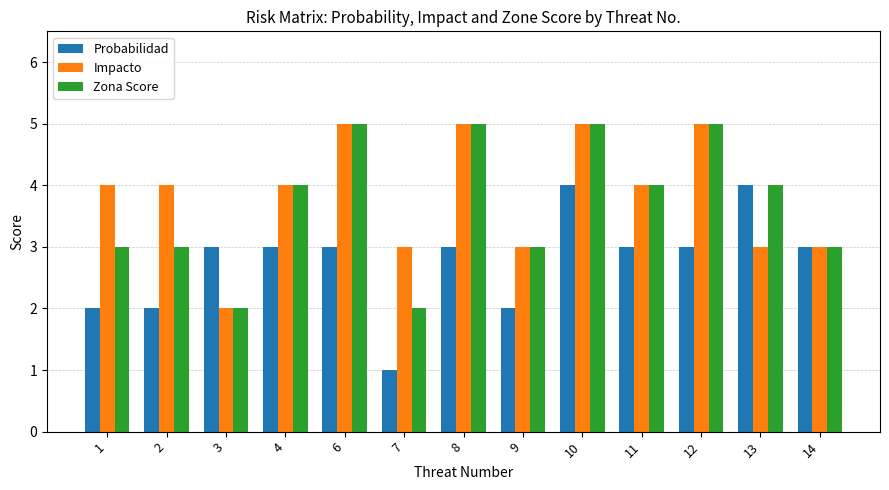

What value does the Probabilidad series have at 3?

3